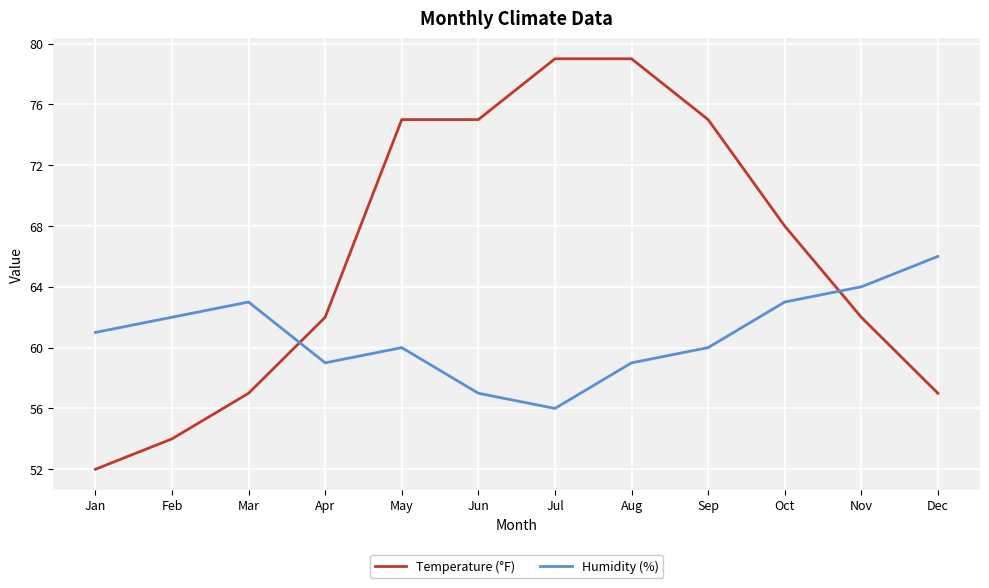

Reading left to right, extract all data points from this chart.

Temperature (°F): Jan=52	Feb=54	Mar=57	Apr=62	May=75	Jun=75	Jul=79	Aug=79	Sep=75	Oct=68	Nov=62	Dec=57
Humidity (%): Jan=61	Feb=62	Mar=63	Apr=59	May=60	Jun=57	Jul=56	Aug=59	Sep=60	Oct=63	Nov=64	Dec=66